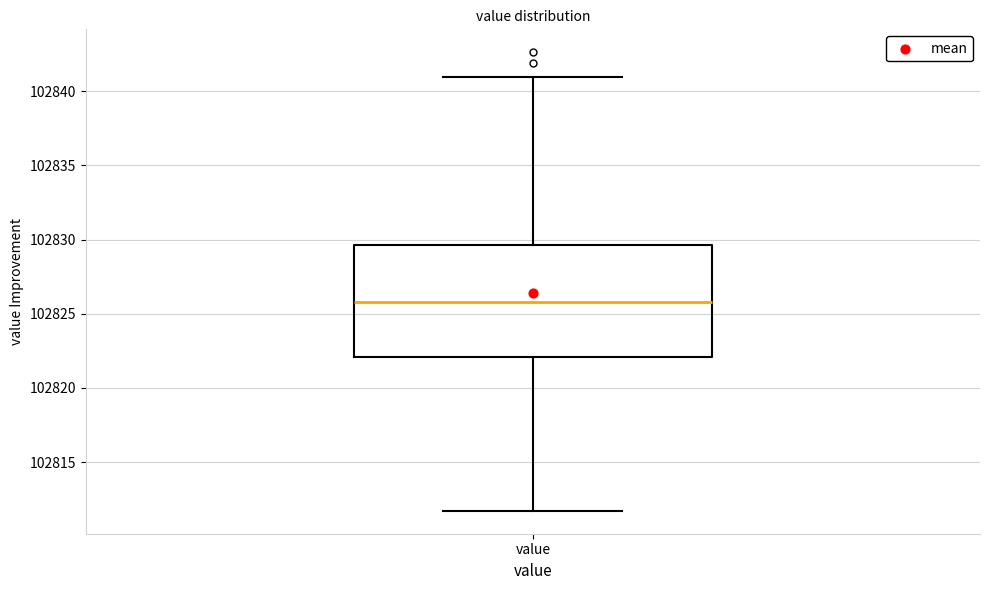

Where does the median line of the box for value sit on the y-axis? The values are not printed on the chart, so give them approximately, as read against the axis.

102826.0